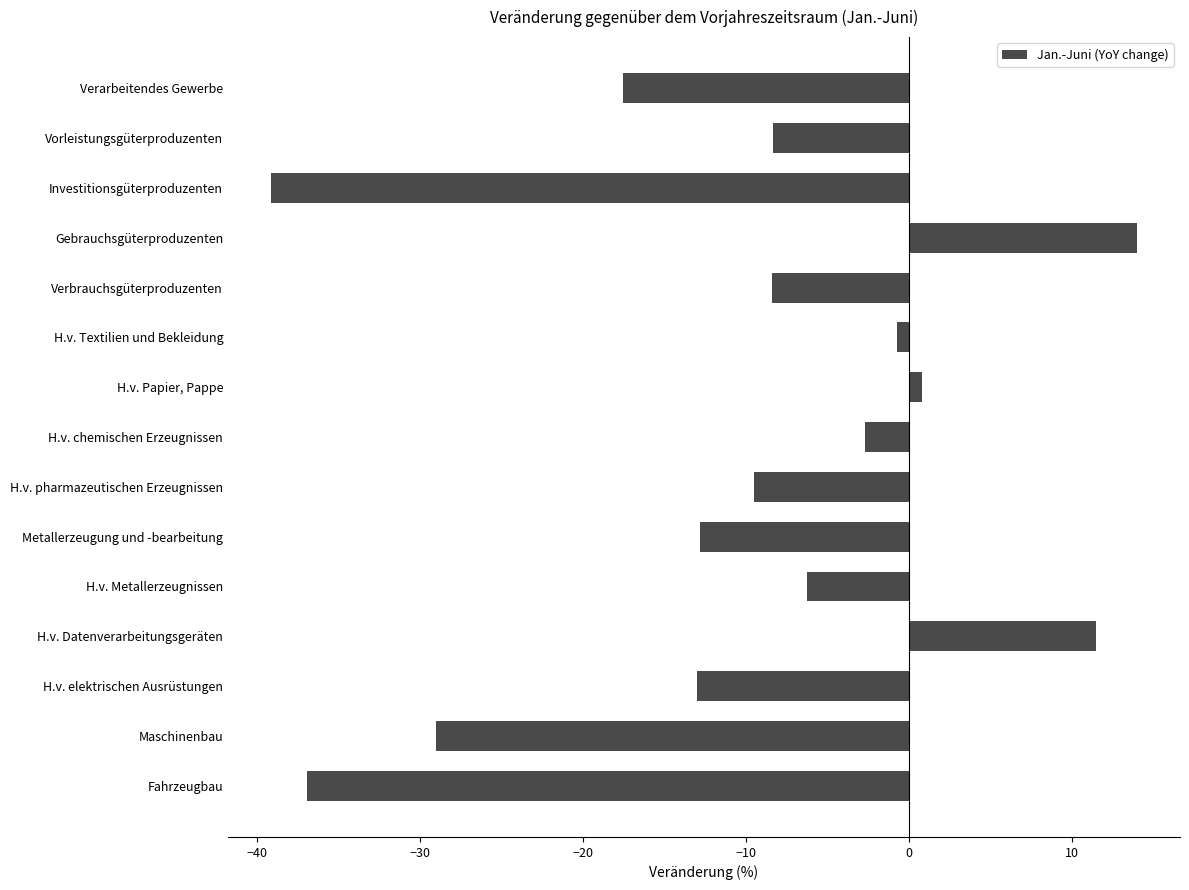

What is the label of the 8th bar from the top?

H.v. chemischen Erzeugnissen